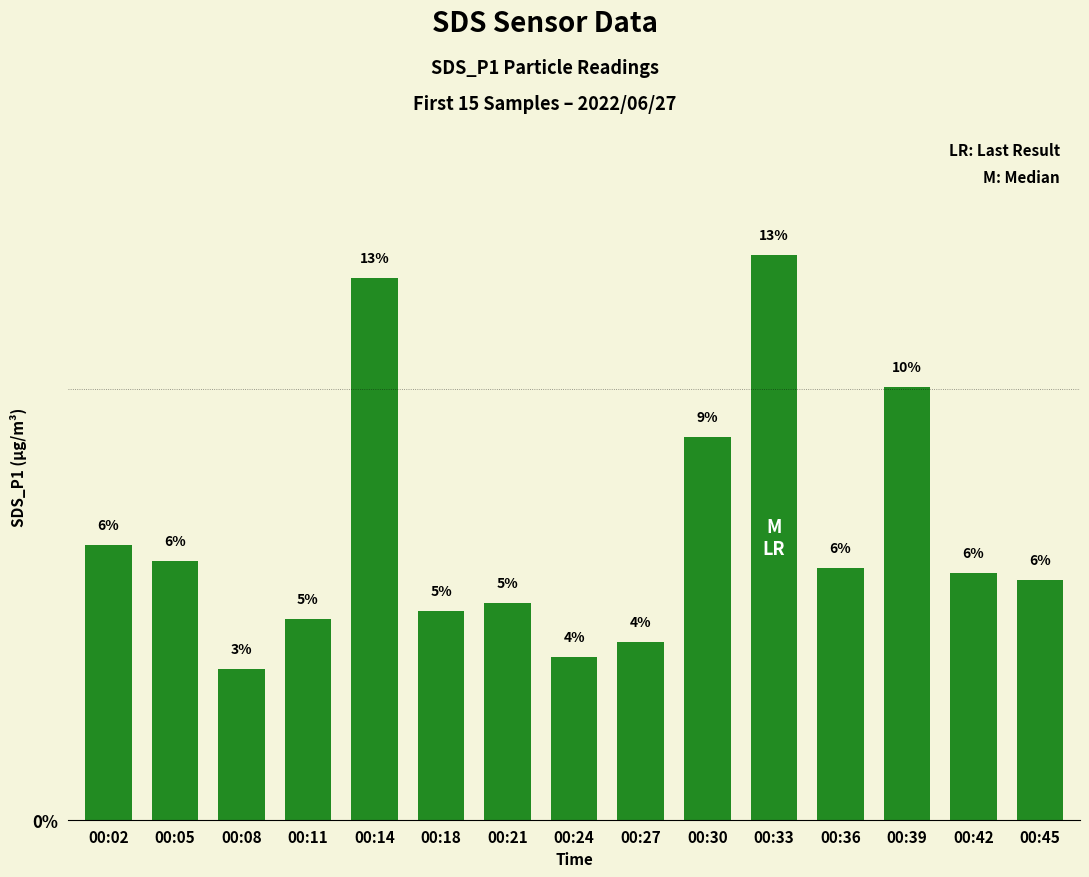

The chart shows a value of 1.7 at 00:24. True or false?

False